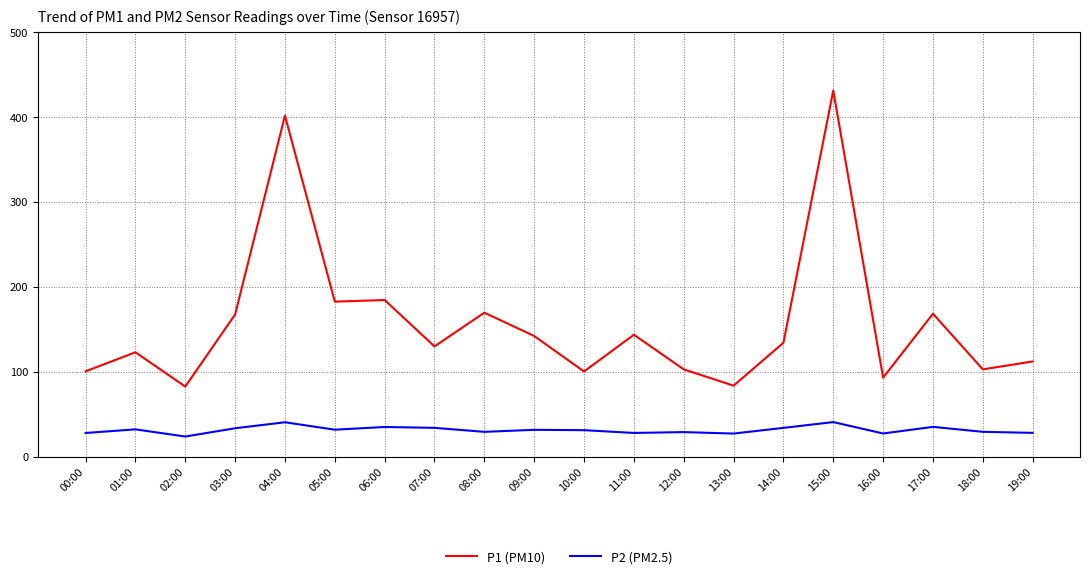

What position from the left is 15:00?

16